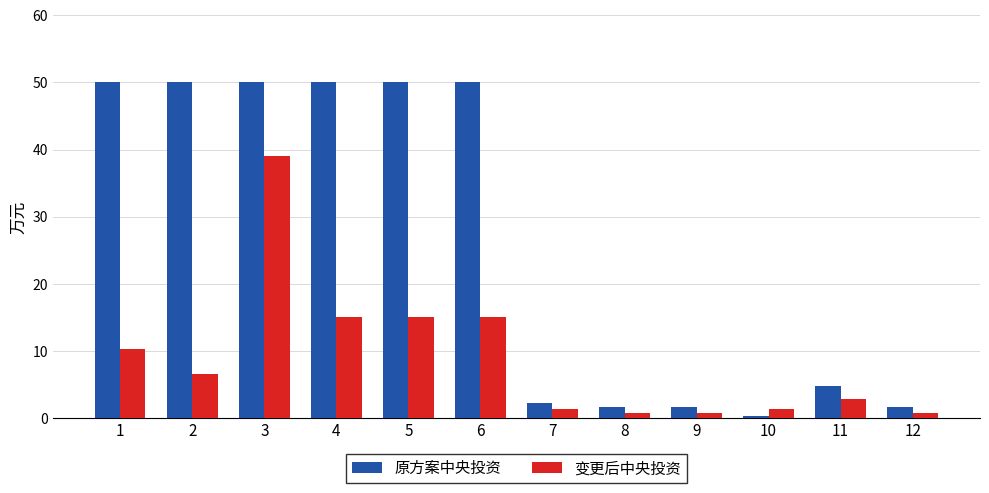

What is the difference between the 变更后中央投资 values at 7 and 2?

5.3